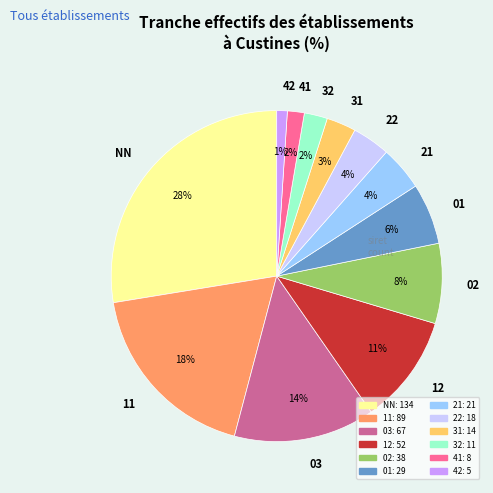

Which has a higher value, 32 or NN?

NN